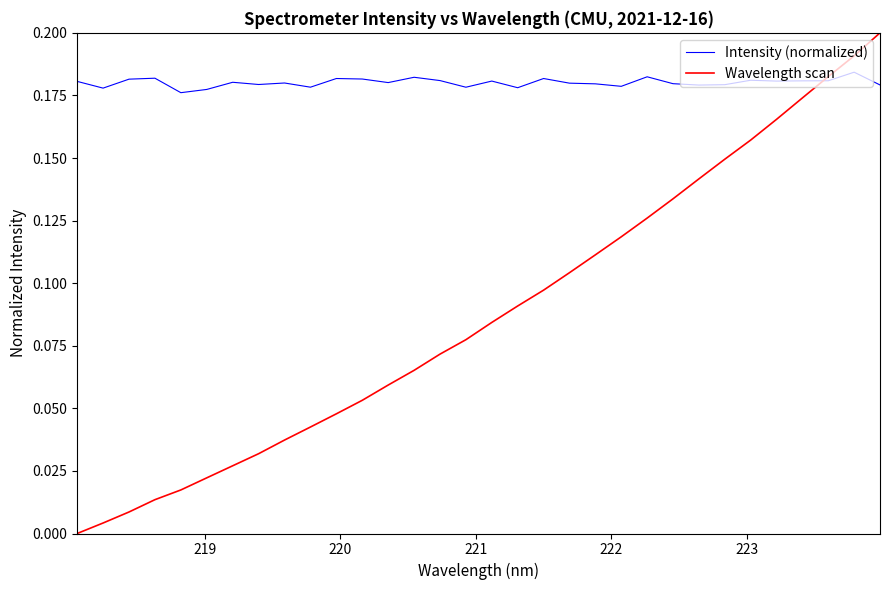

Which series has the largest range (max minus min)?

Wavelength scan